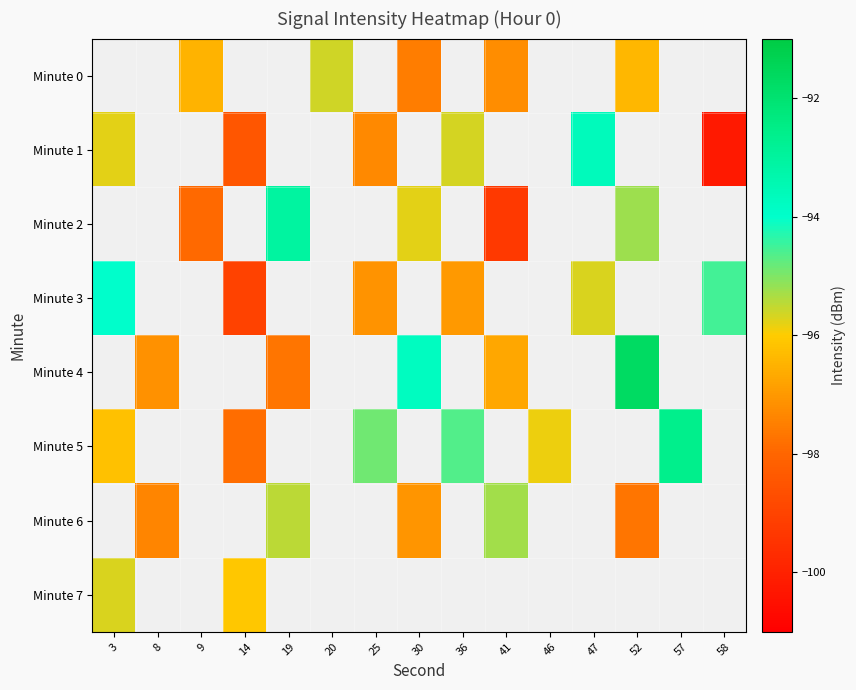

Is it true that Minute 5 equals -32.1 at 14?

False